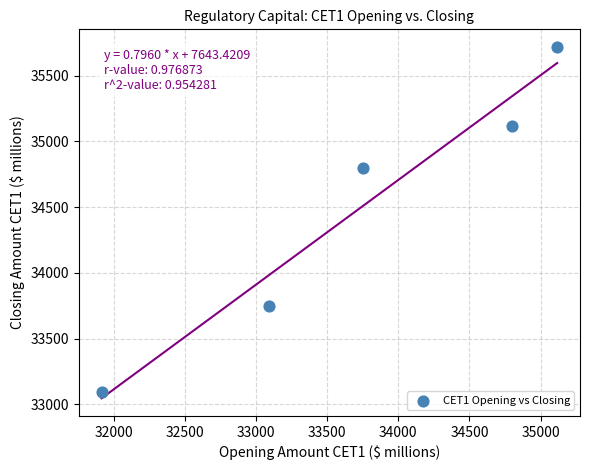

What Y value in the scatter plot is closest to 34406?

34796